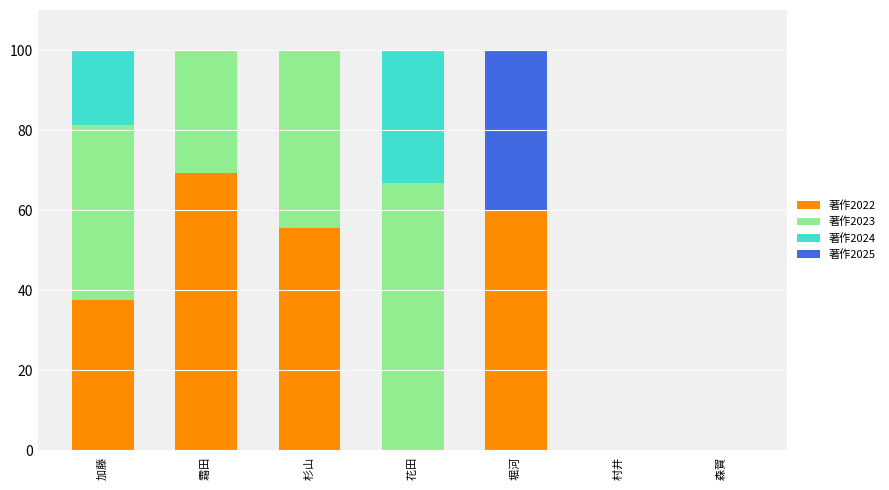

Does the chart contain stacked bars?

Yes